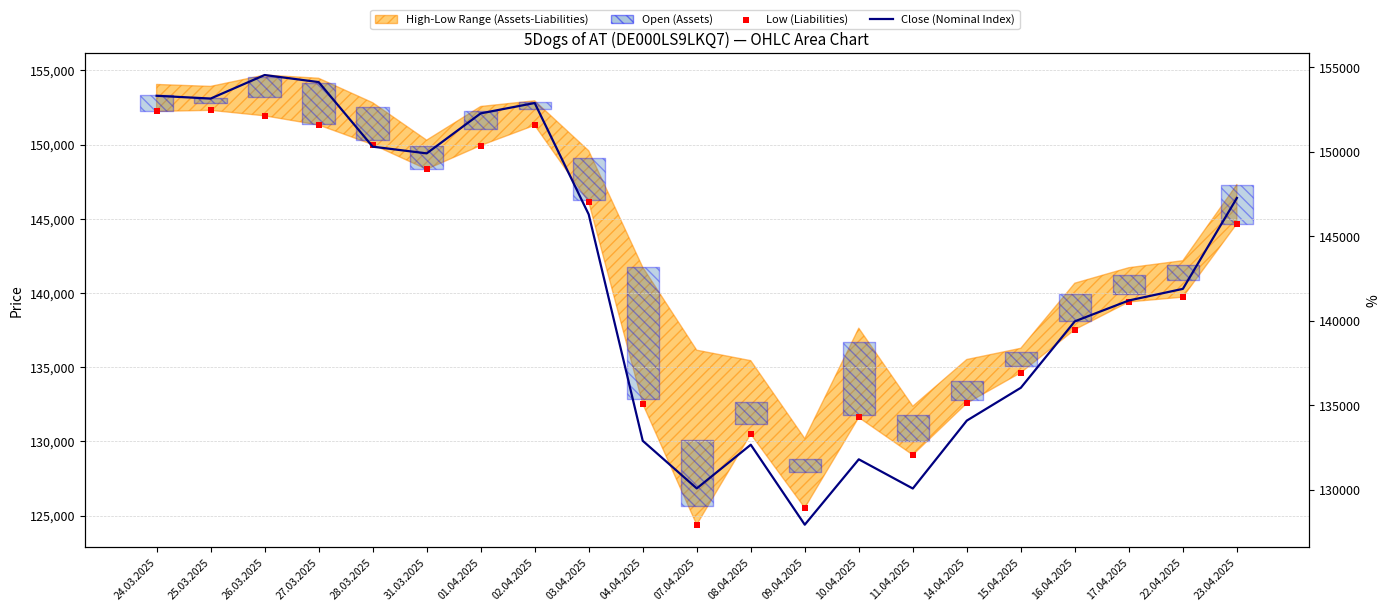

At which category is the sum across all series the highest?

26.03.2025